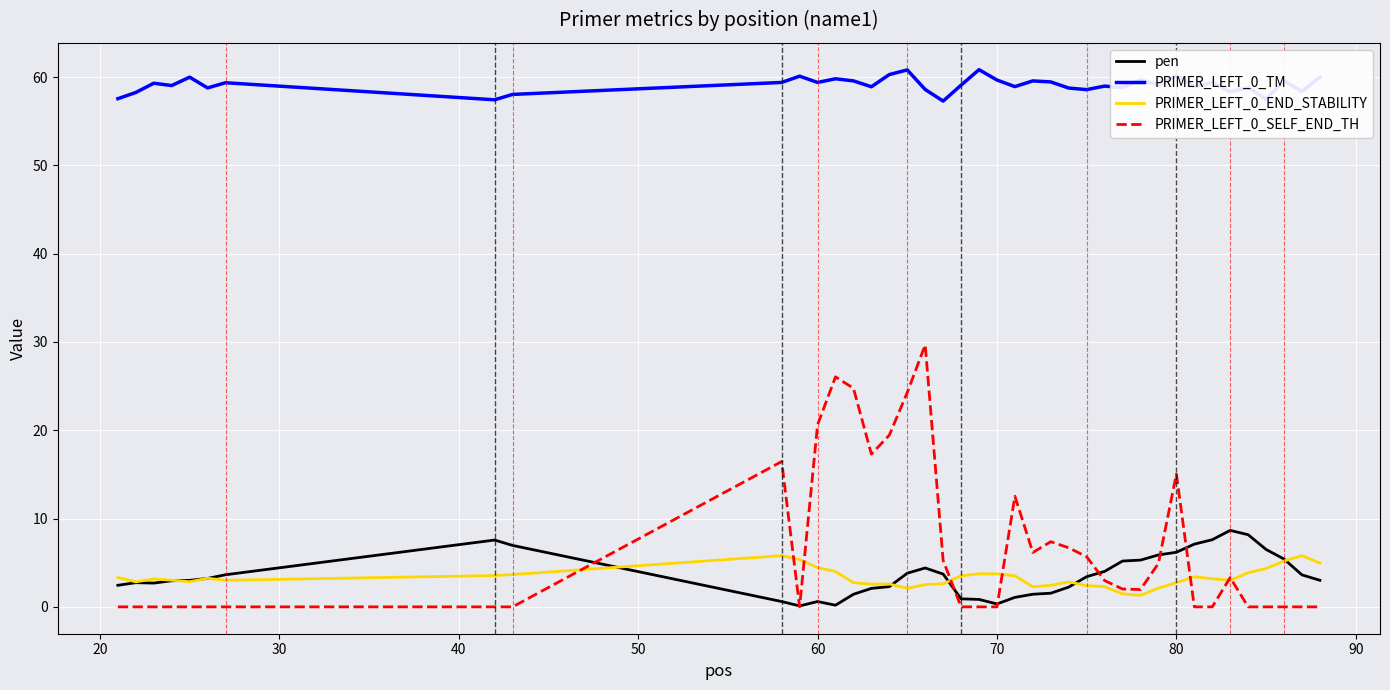

Count the number of categories in the chart.

40